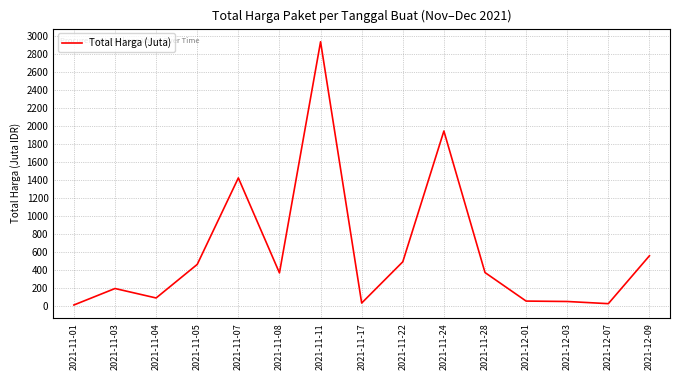

What is the greatest value displayed?

2940.0